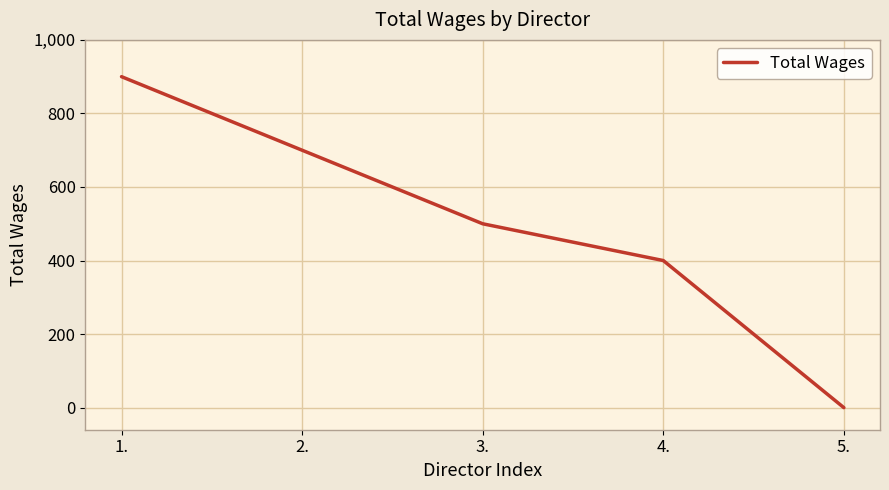

True or false: there are more than 1 points higher than both neighbors.

False